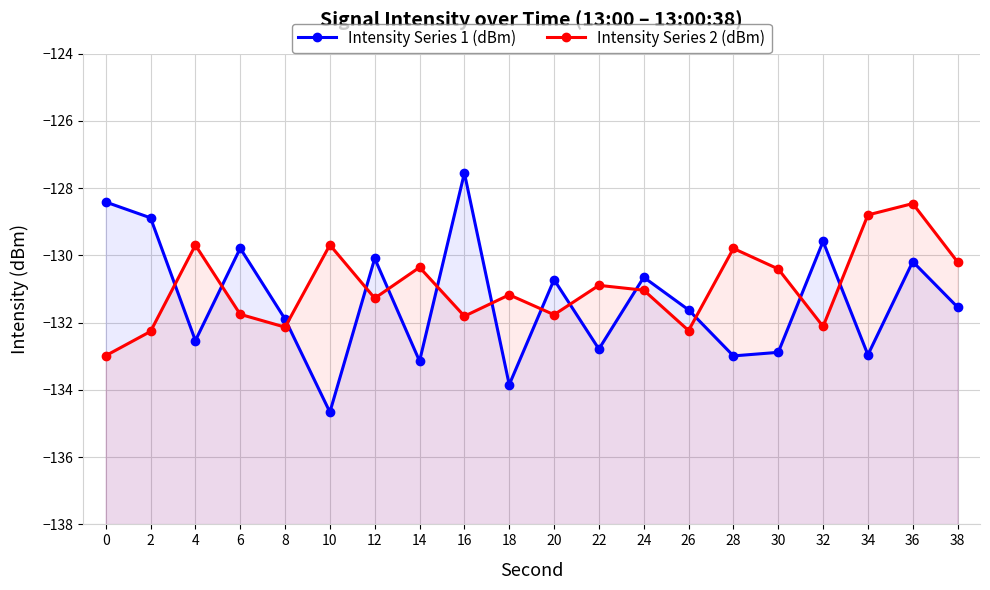

Rank the categories by Intensity Series 2 (dBm) value from lowest to highest.

0, 2, 26, 8, 32, 16, 20, 6, 12, 18, 24, 22, 30, 14, 38, 28, 4, 10, 34, 36